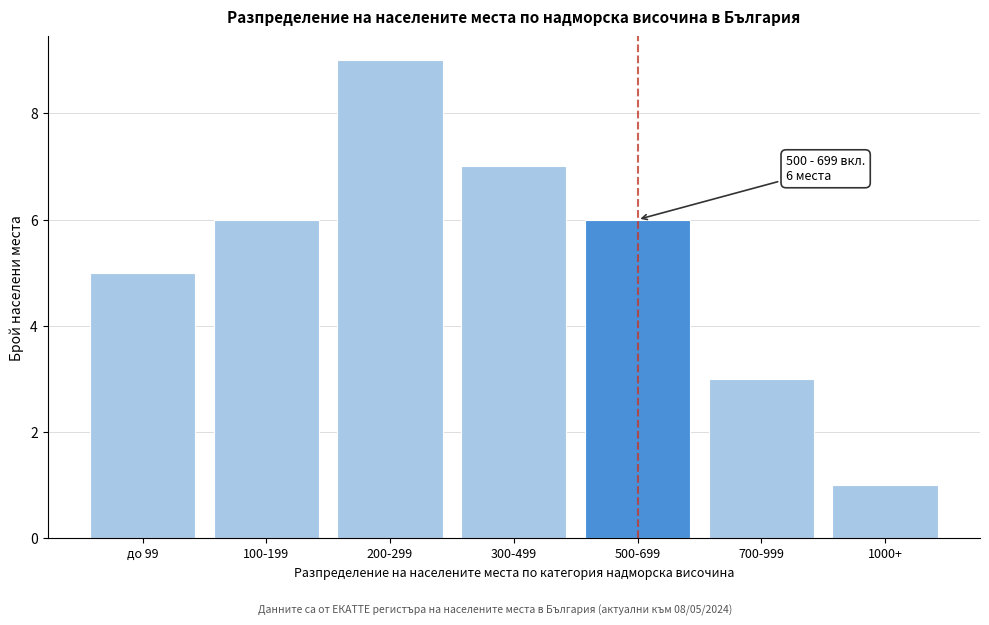

Reading left to right, what are all the values shown in this chart?

5	6	9	7	6	3	1